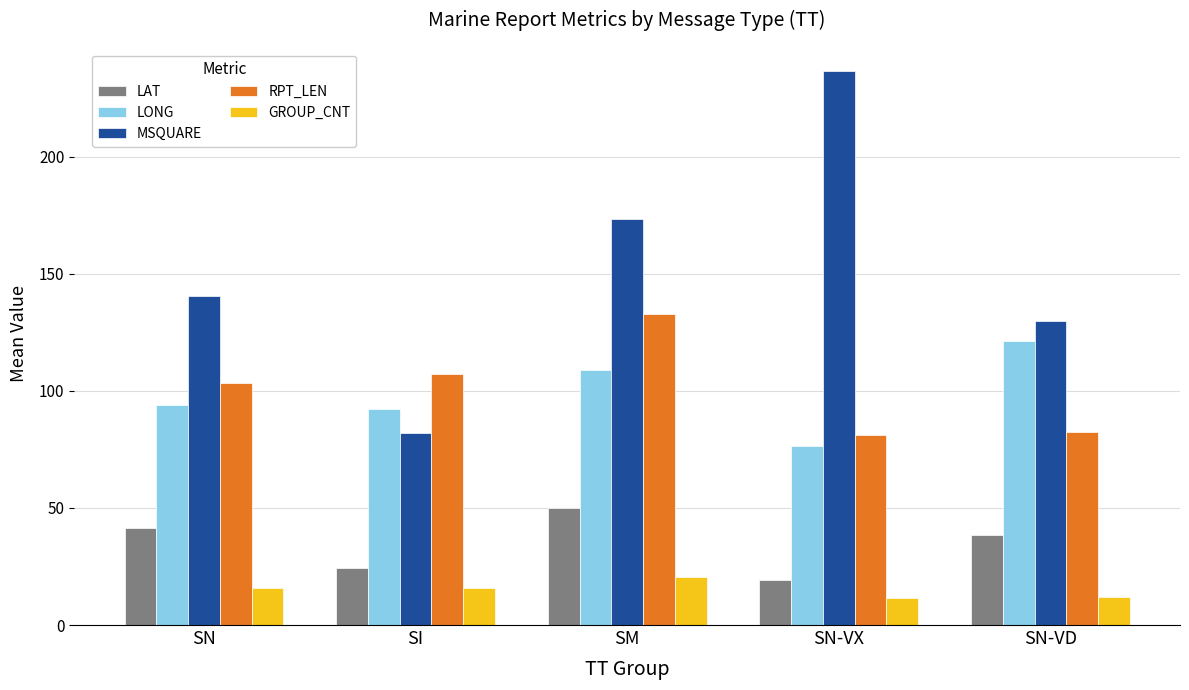

What value does the RPT_LEN series have at SI?

107.0